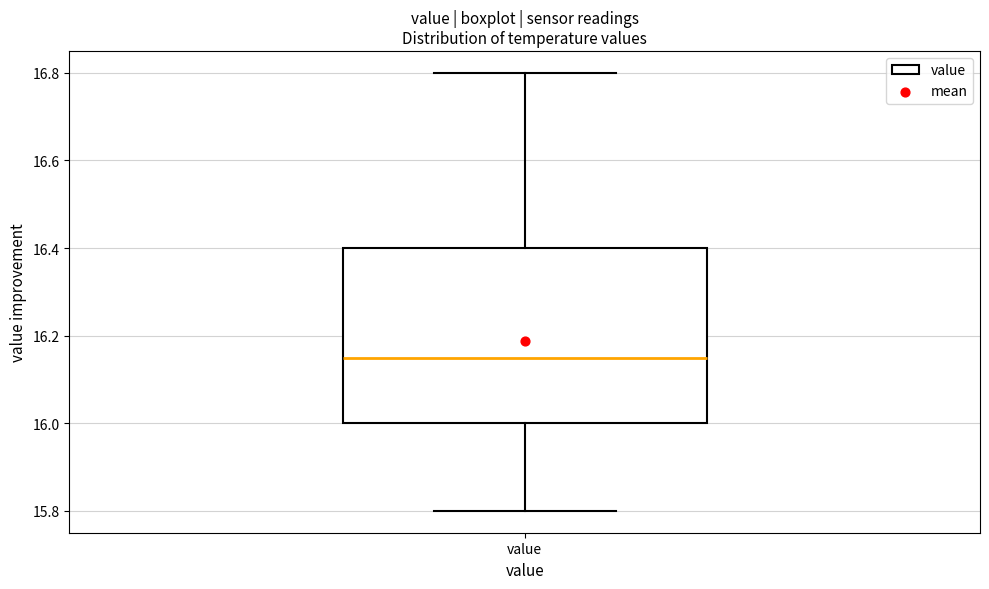

Where does the lower whisker of the box for value end on the y-axis? The values are not printed on the chart, so give them approximately, as read against the axis.

15.80